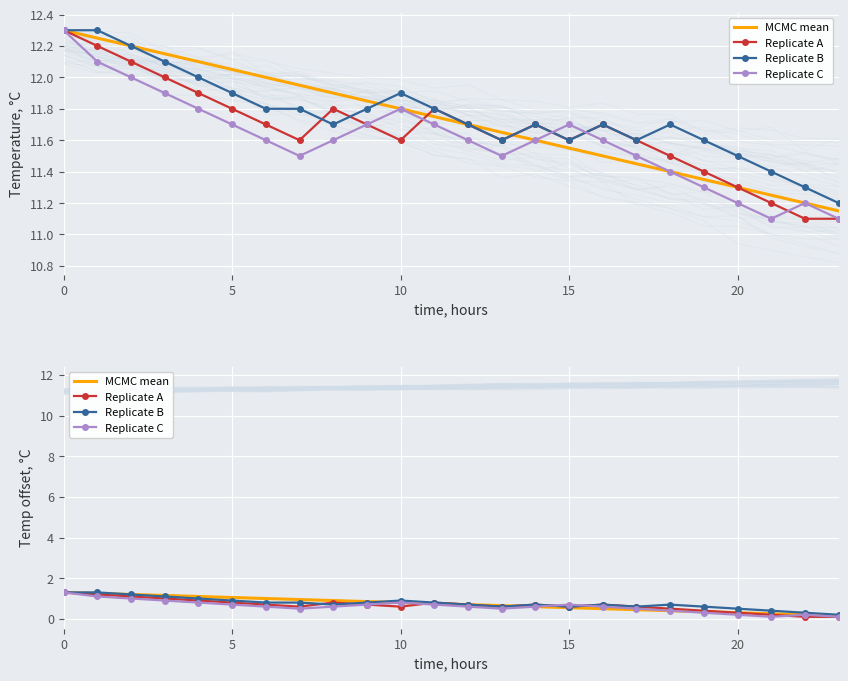

At how many categories does at least one series exceed 0?

24